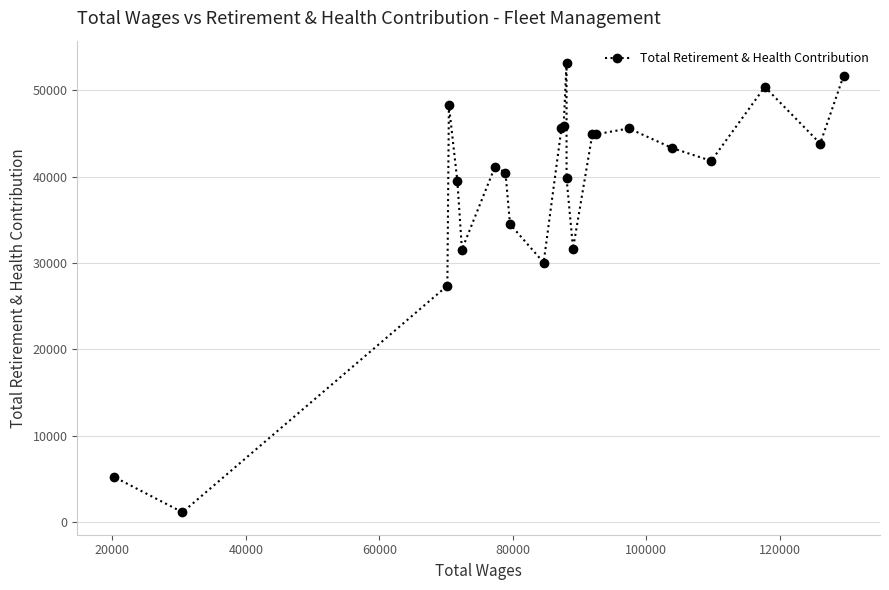

What is the value of the 14th point from the left?

39798